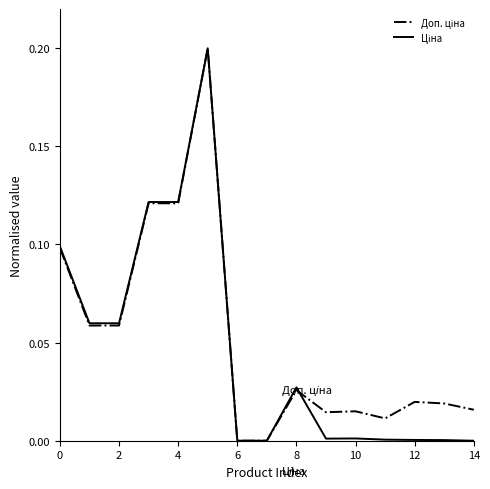

How many lines are shown in the chart?

2